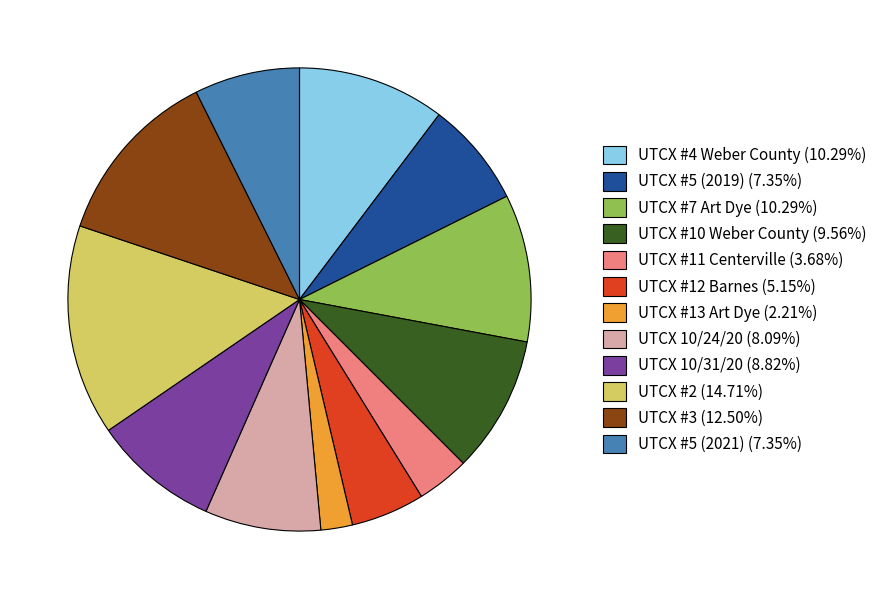

True or false: UTCX #4 Weber County accounts for 10% of the total.

True